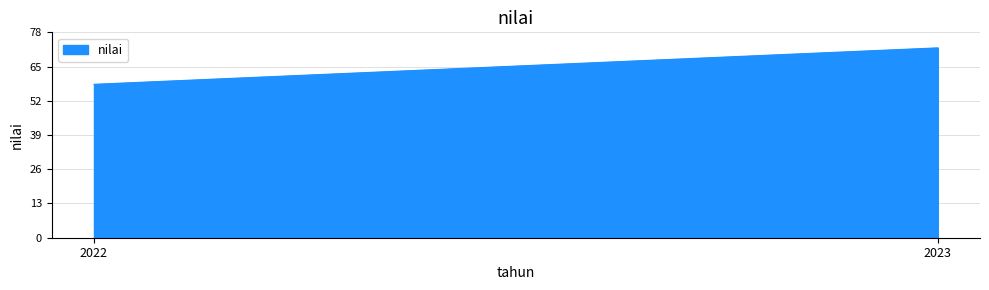

How many data points are less than 72?

1